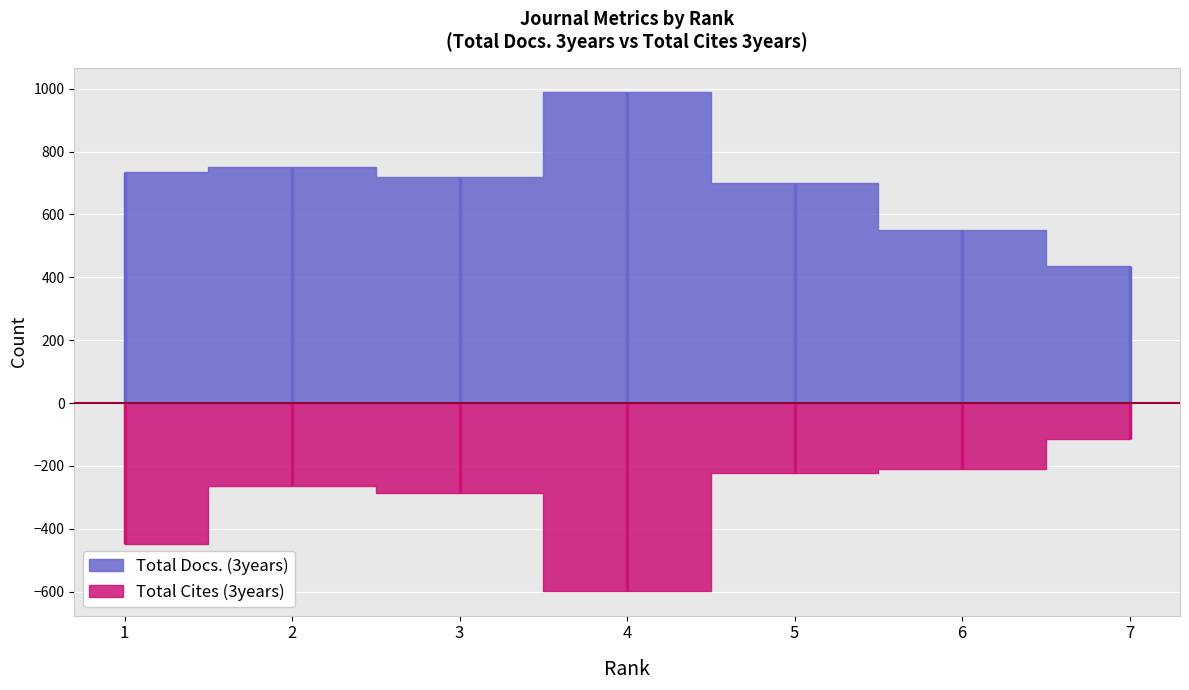

Reading left to right, transcribe all the data shown in this chart.

Total Docs. (3years): 1=734	2=751	3=719	4=988	5=701	6=552	7=435
Total Cites (3years): 1=449	2=265	3=287	4=597	5=222	6=209	7=113